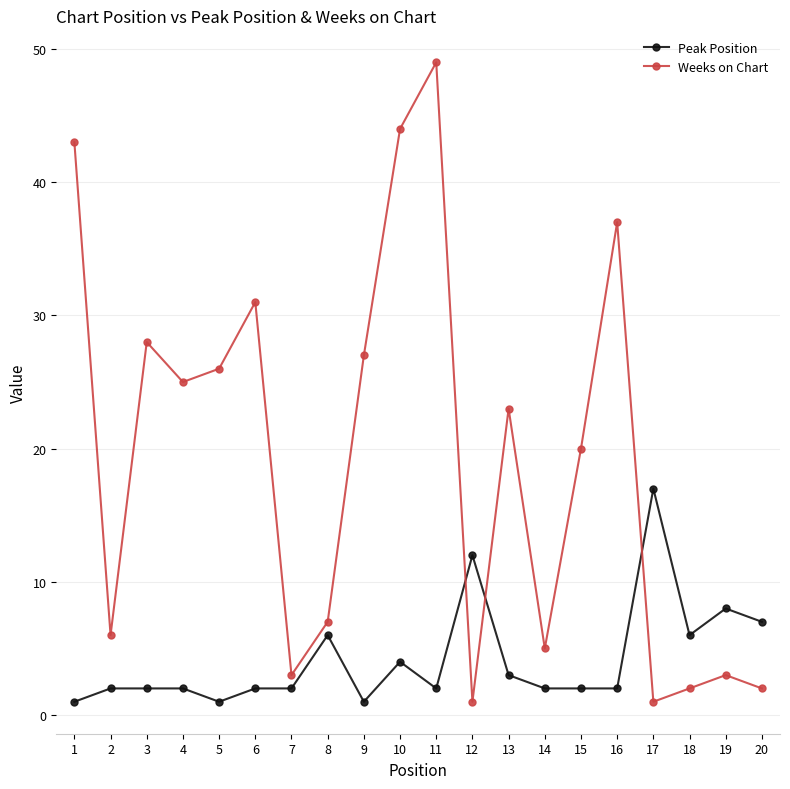

Which series has the largest range (max minus min)?

Weeks on Chart